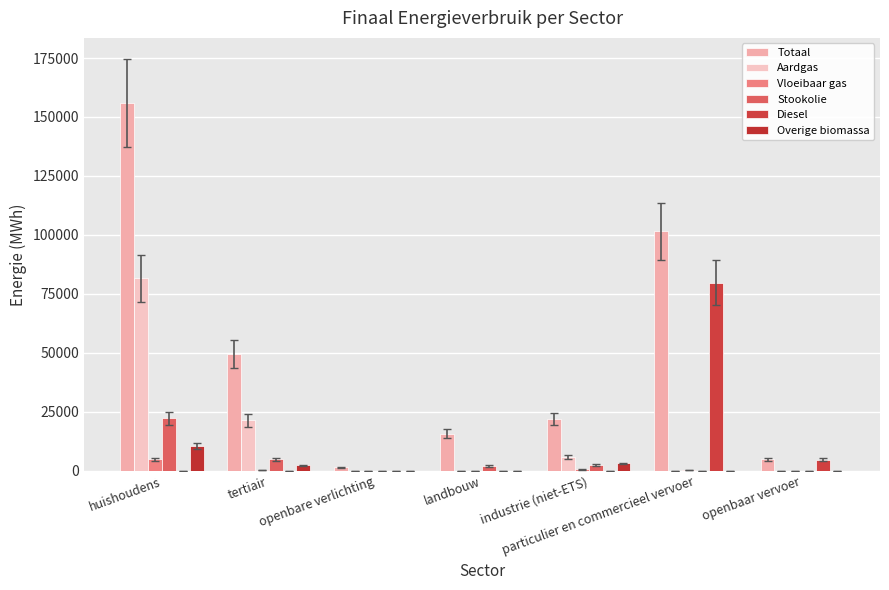

How many groups of bars are there?

7